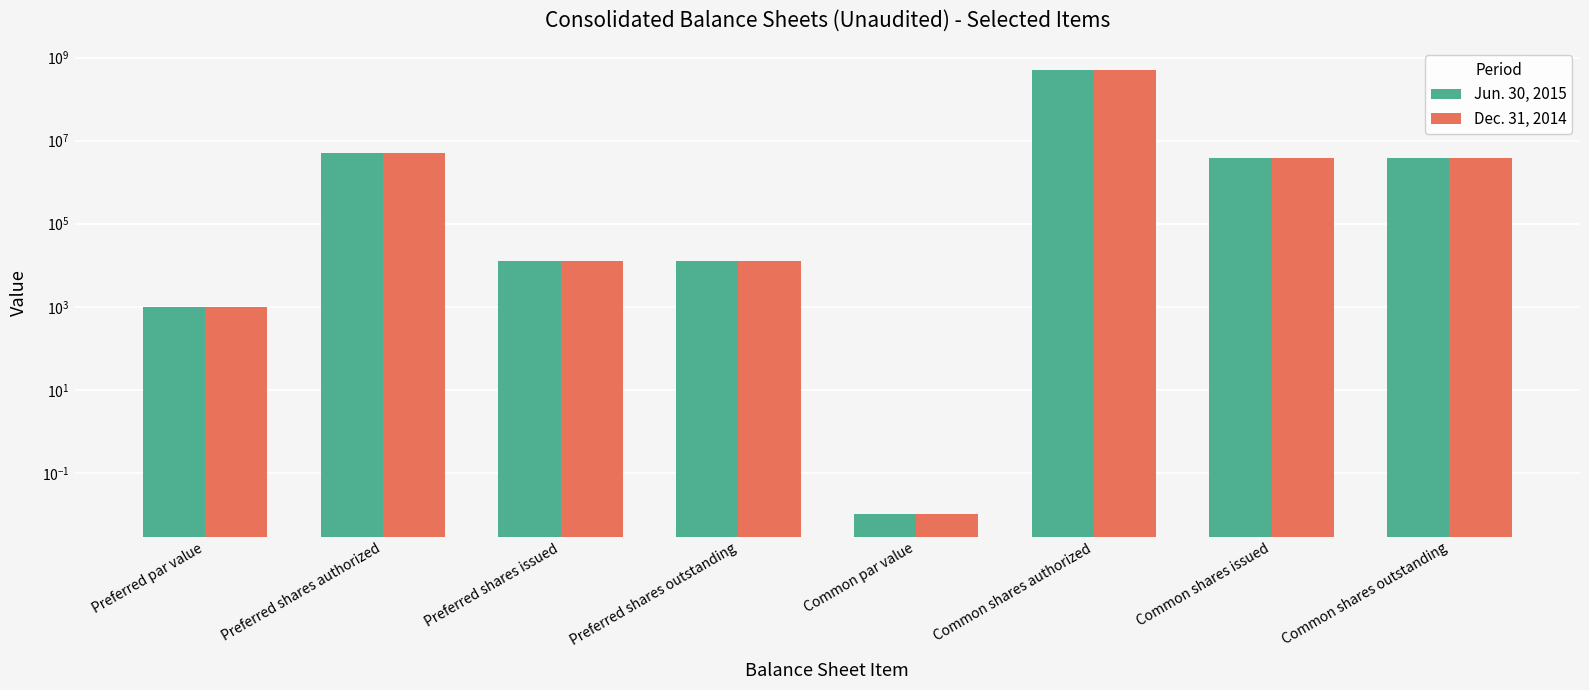

The Jun. 30, 2015 series shows 22220.2 at Preferred shares issued. True or false?

False